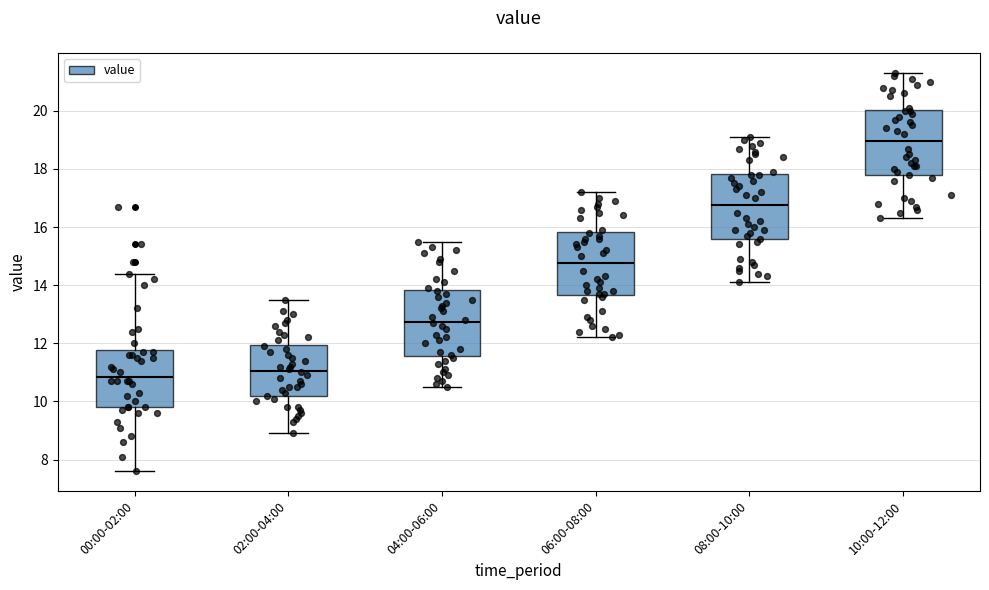

Which box has the lowest median line?

00:00-02:00